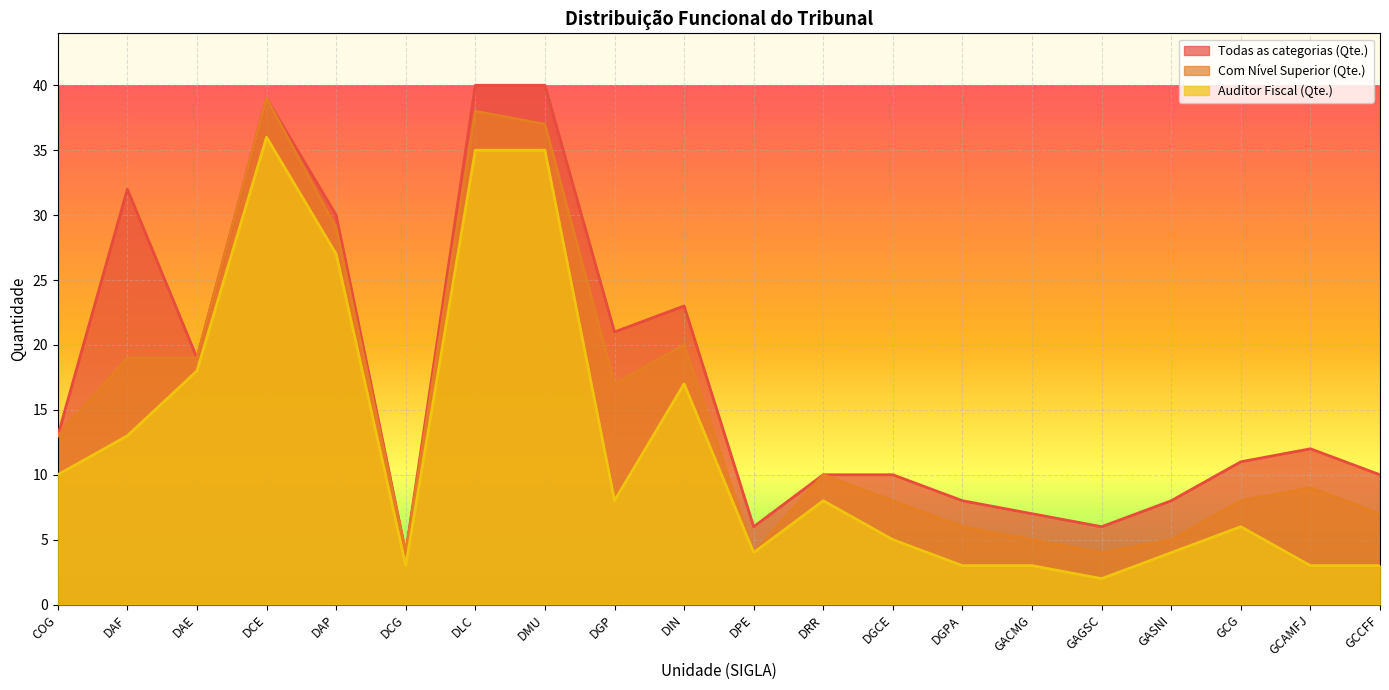

How many lines are shown in the chart?

3